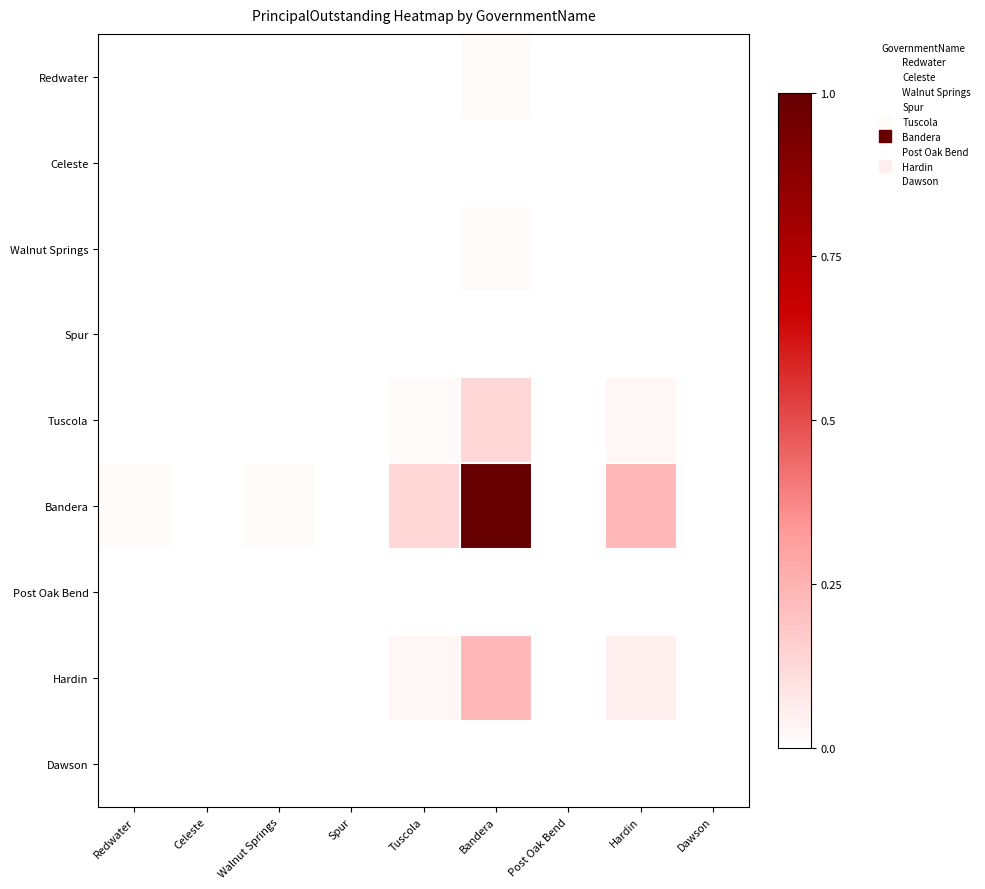

List the series in order of their peak value, lowest first.

Celeste, Spur, Post Oak Bend, Dawson, Redwater, Walnut Springs, Tuscola, Hardin, Bandera